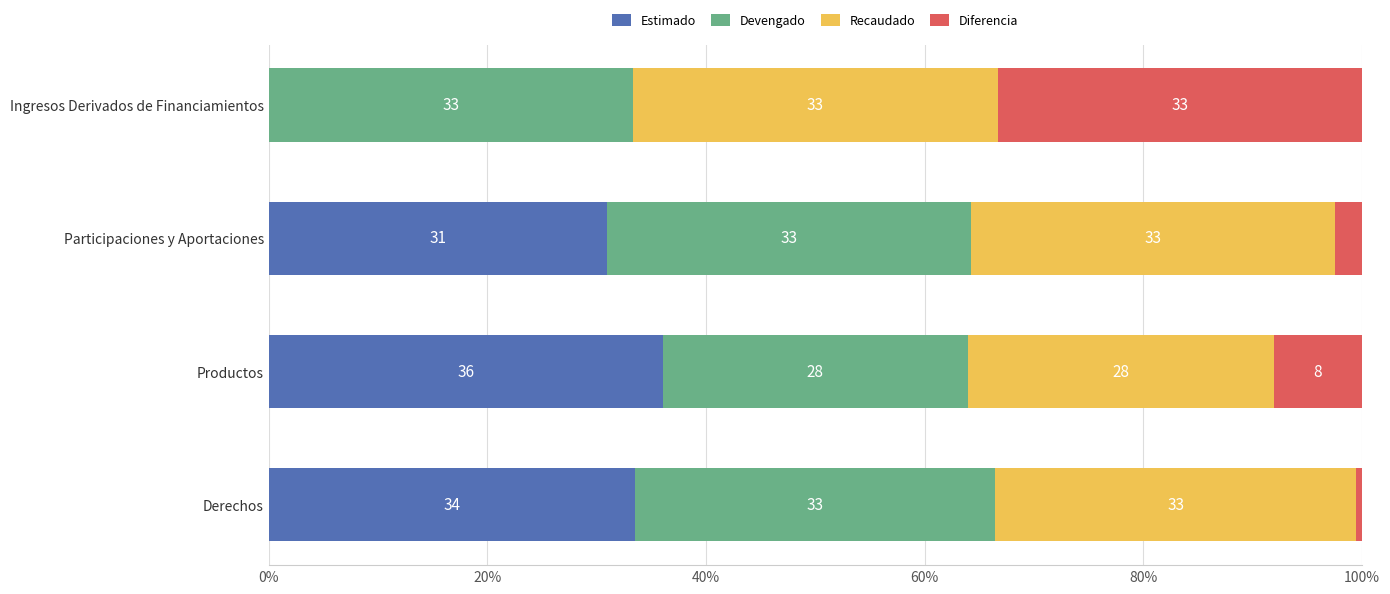

What is the approximate value of Estimado at Derechos?

33.5